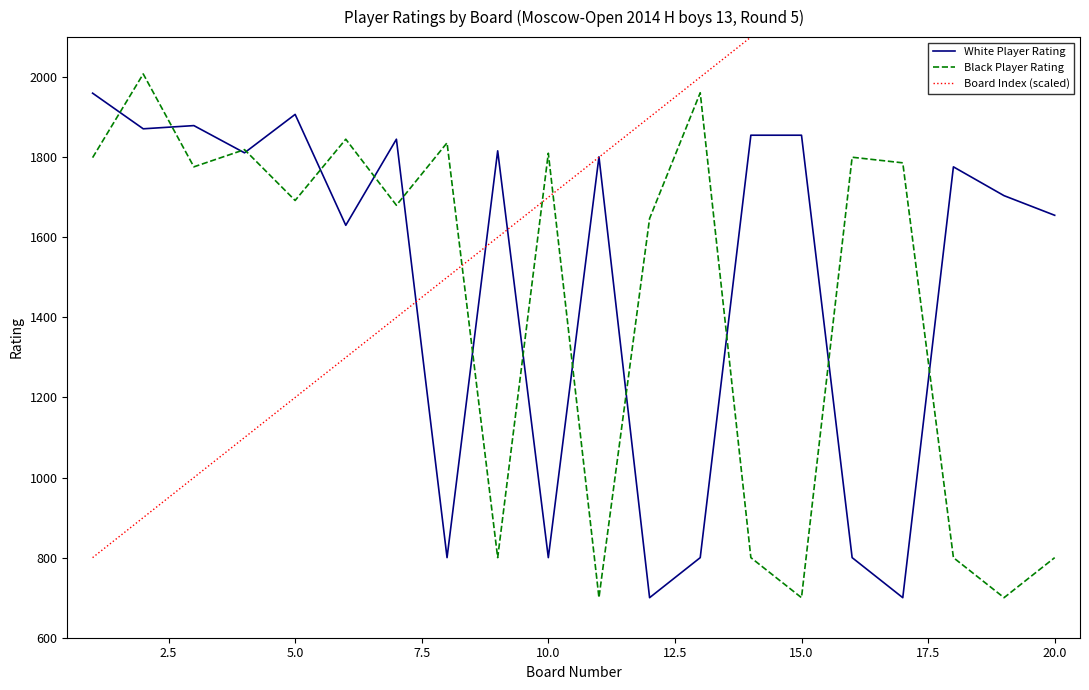

What is the difference between the maximum and second lowest values in the White Player Rating series?

1260